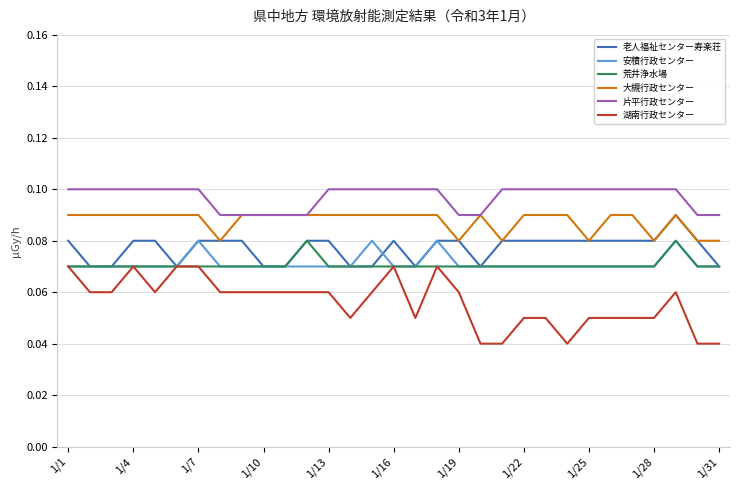

Which series has the widest spread of values?

湖南行政センター